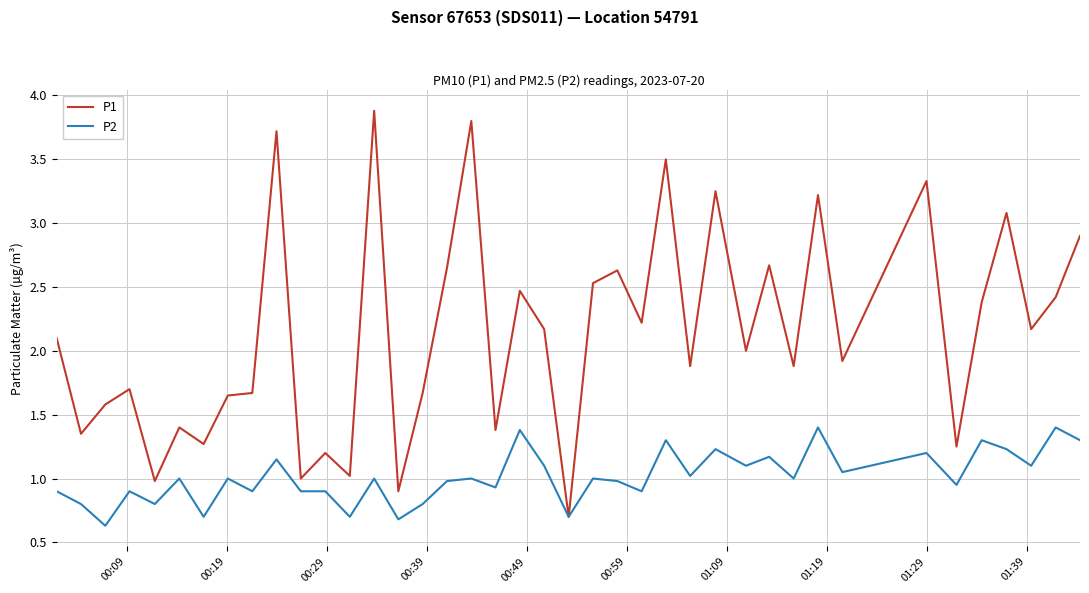

What is the maximum value shown in the chart?

3.9